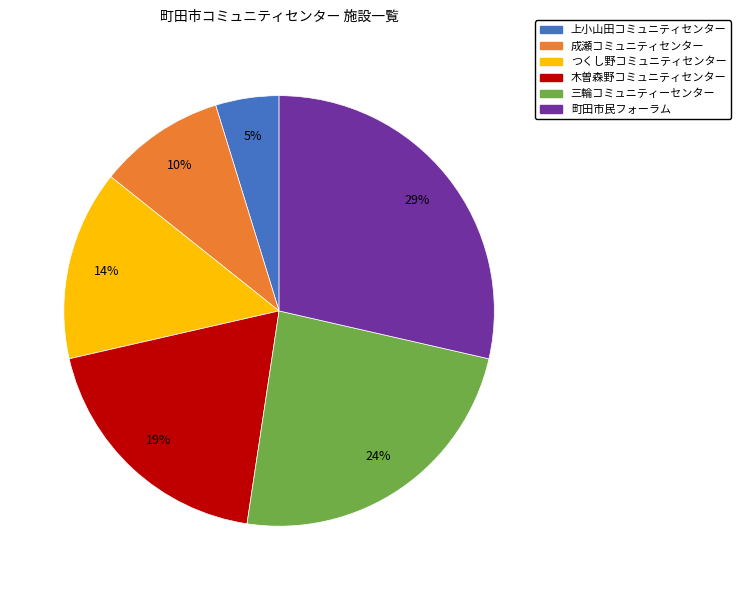

Between 三輪コミュニティーセンター and つくし野コミュニティセンター, which is larger?

三輪コミュニティーセンター